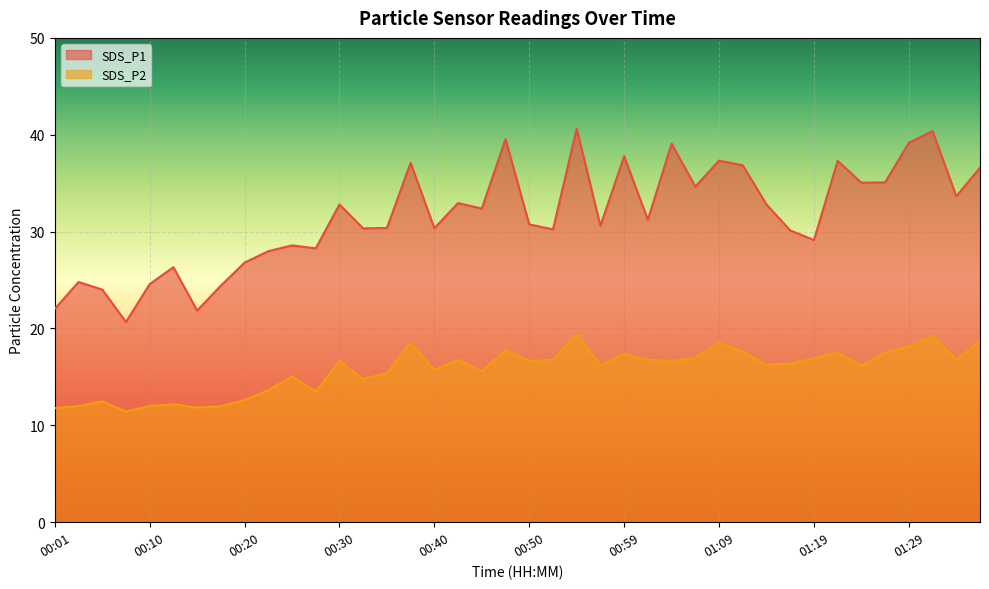

Reading left to right, list all the values displayed in this chart.

SDS_P1: 22.0	24.8	24.0	20.7	24.6	26.3	21.9	24.4	26.8	28.0	28.6	28.3	32.8	30.3	30.4	37.1	30.4	33.0	32.4	39.5	30.8	30.2	40.6	30.6	37.8	31.2	39.1	34.6	37.3	36.9	32.8	30.1	29.1	37.3	35.0	35.1	39.2	40.4	33.6	36.6
SDS_P2: 11.8	12.0	12.5	11.4	12.0	12.2	11.8	12.0	12.6	13.6	15.1	13.5	16.6	14.8	15.4	18.5	15.7	16.8	15.6	17.8	16.6	16.8	19.4	16.2	17.4	16.8	16.6	16.9	18.6	17.6	16.3	16.4	16.9	17.5	16.2	17.5	18.1	19.2	16.8	18.7